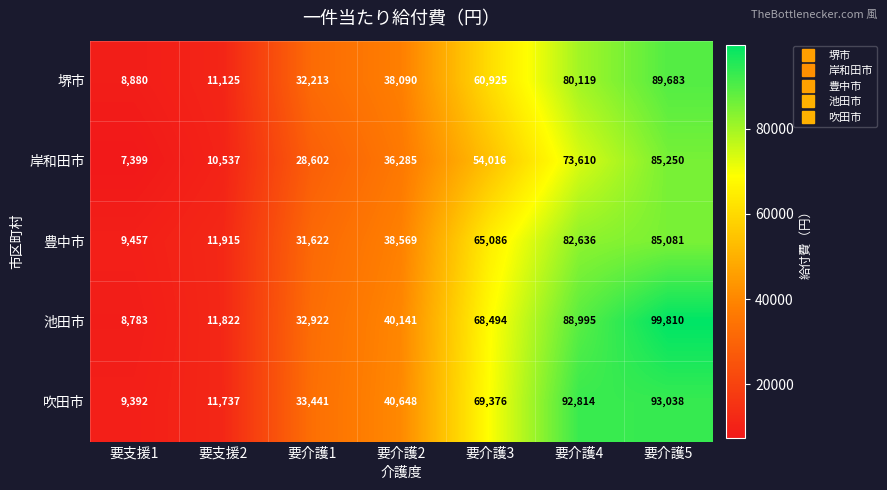

Rank the series at 要介護1 from lowest to highest value.

岸和田市, 豊中市, 堺市, 池田市, 吹田市